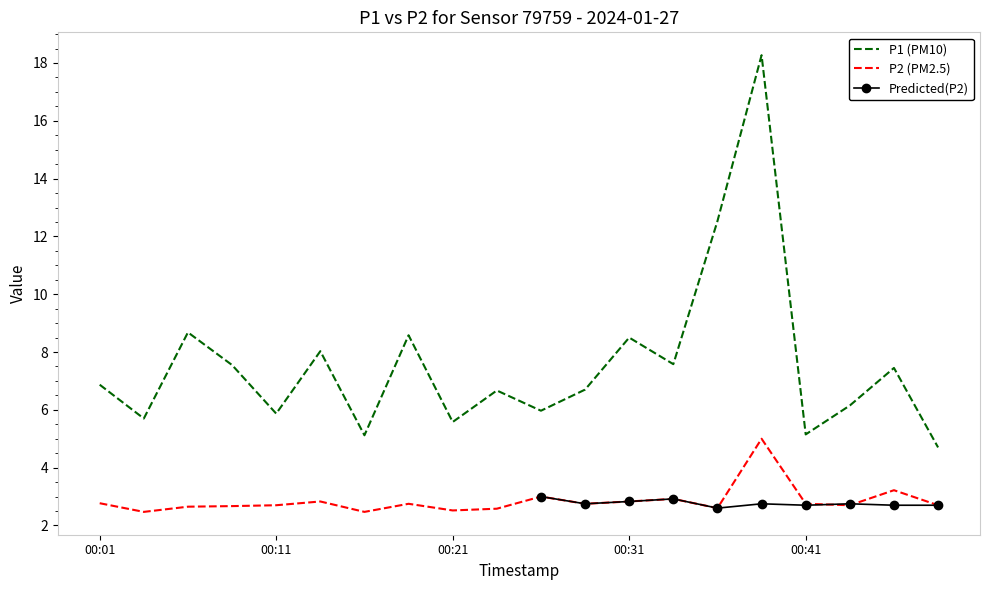

True or false: P2 has more than 0 points higher than both neighbors.

True